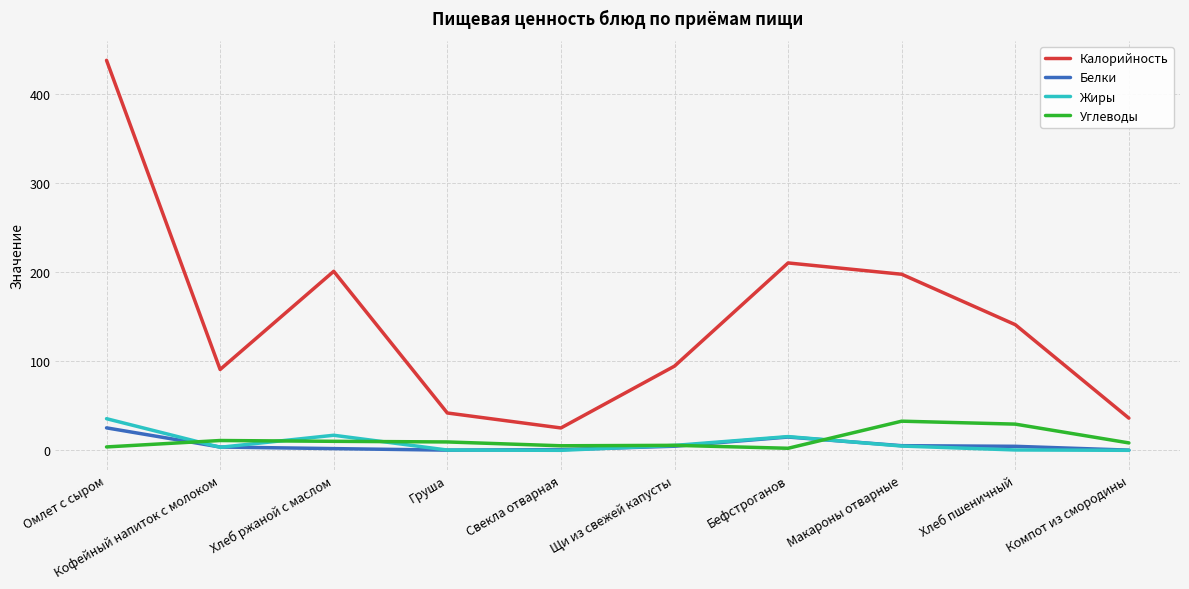

Is the value of Углеводы at Компот из смородины greater than the value of Белки at Омлет с сыром?

No